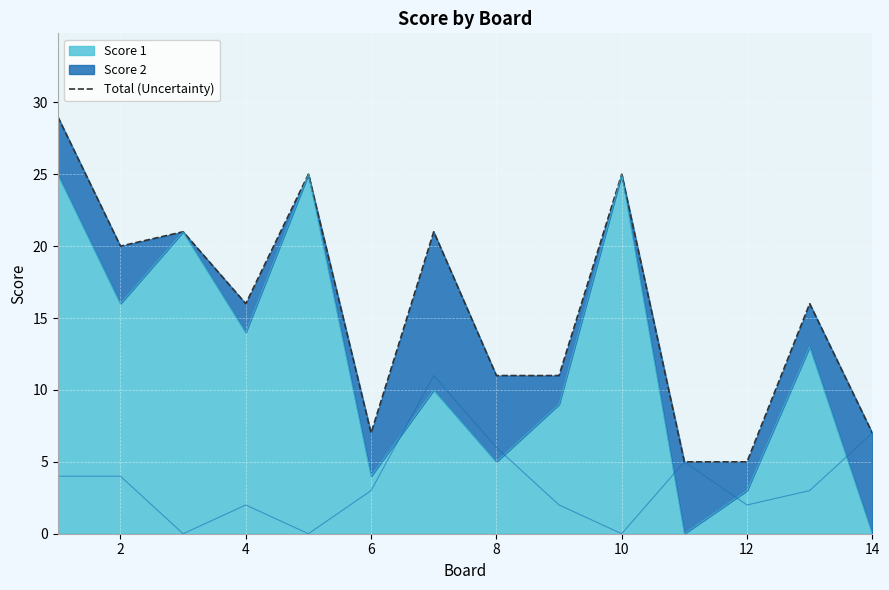

The Score 1 series shows 5 at 12. True or false?

False